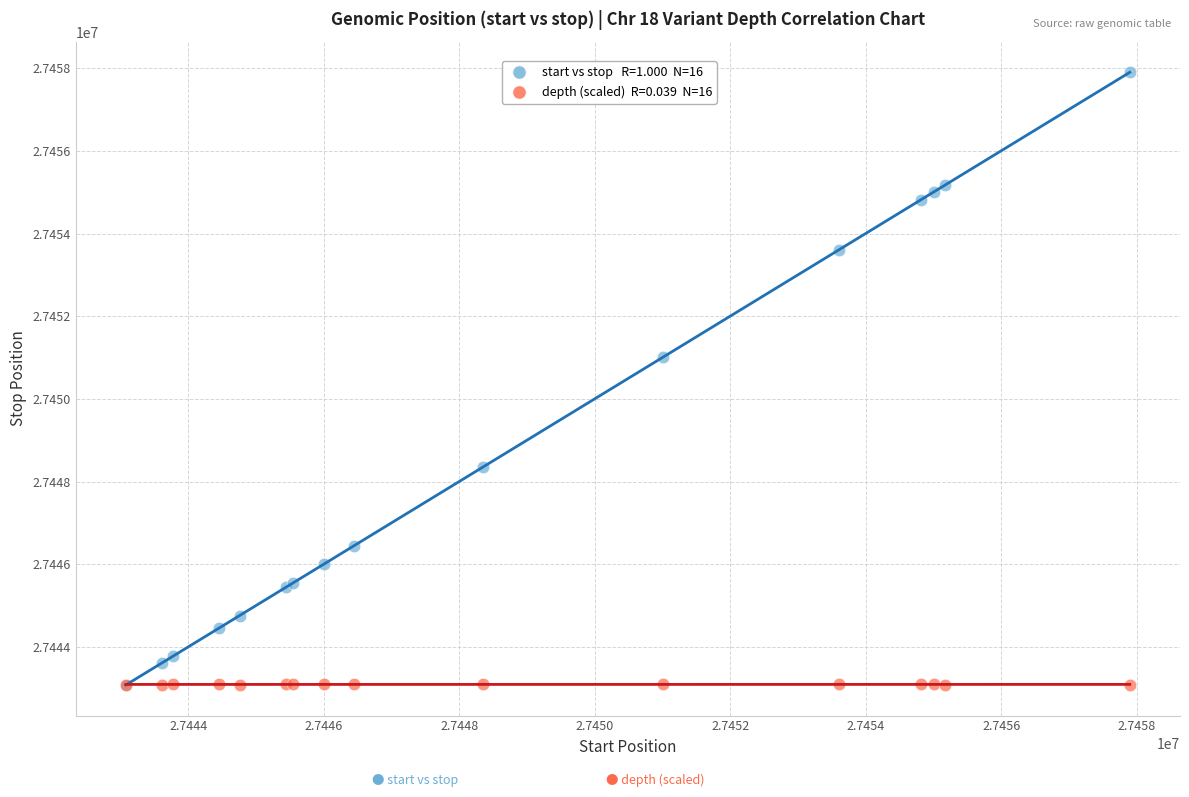

Across all series, what Y value is closest to 27450491?

27451004